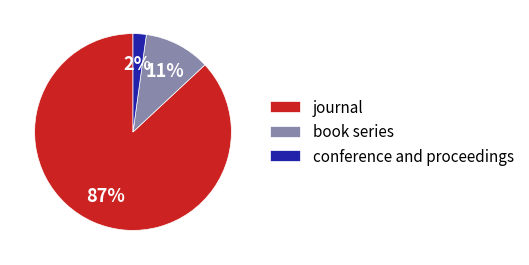

Is it true that conference and proceedings is 2% of the pie?

True